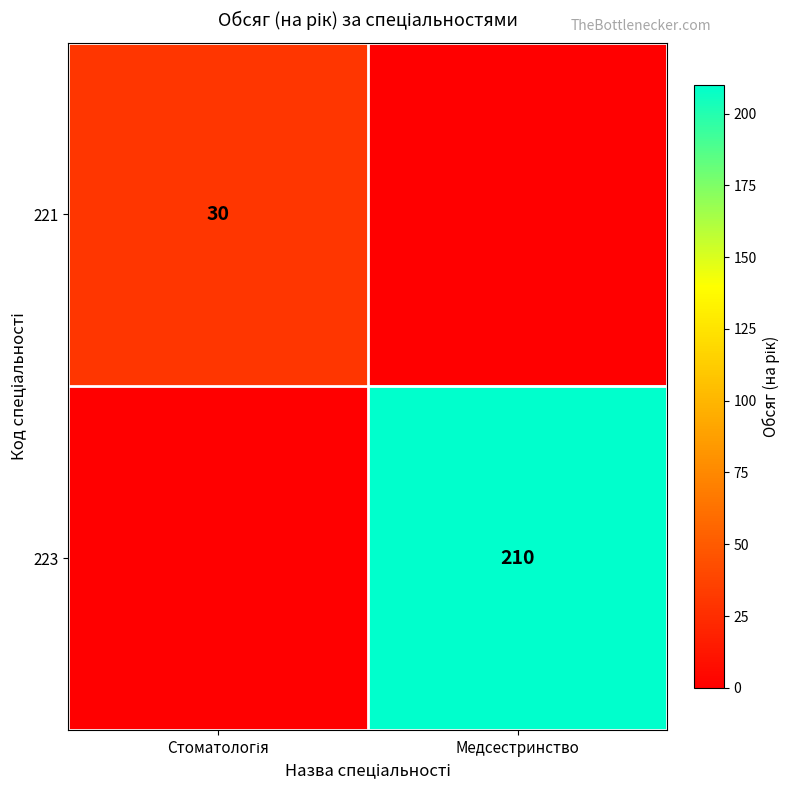

What is the difference between the highest and lowest values at Медсестринство?

210